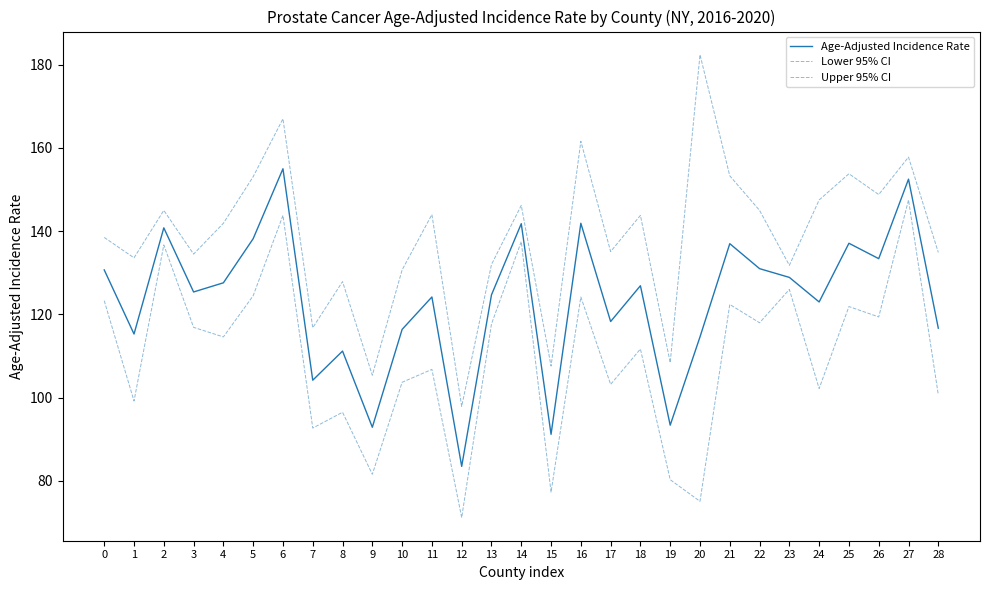

What is the minimum value shown in the chart?

71.2